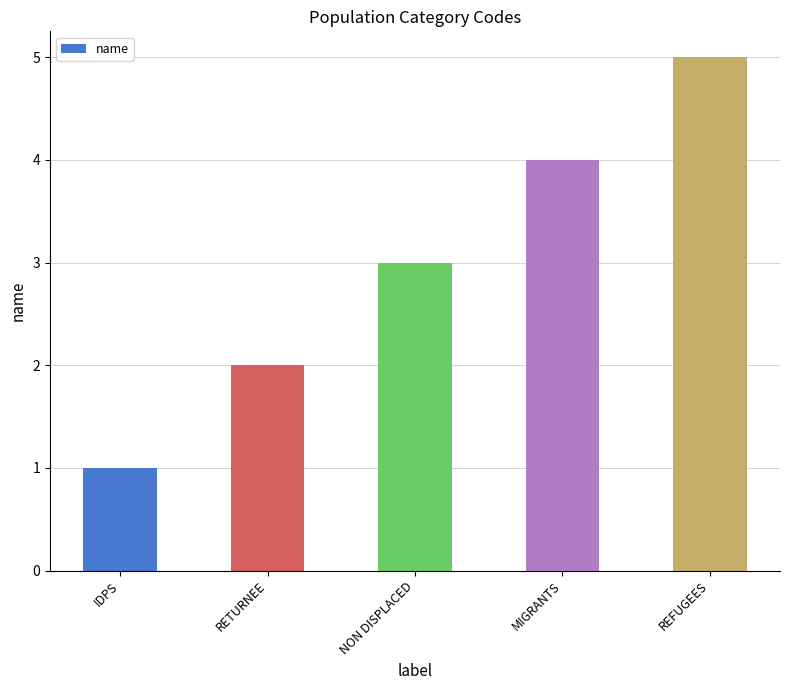

The value at RETURNEE is 3. True or false?

False